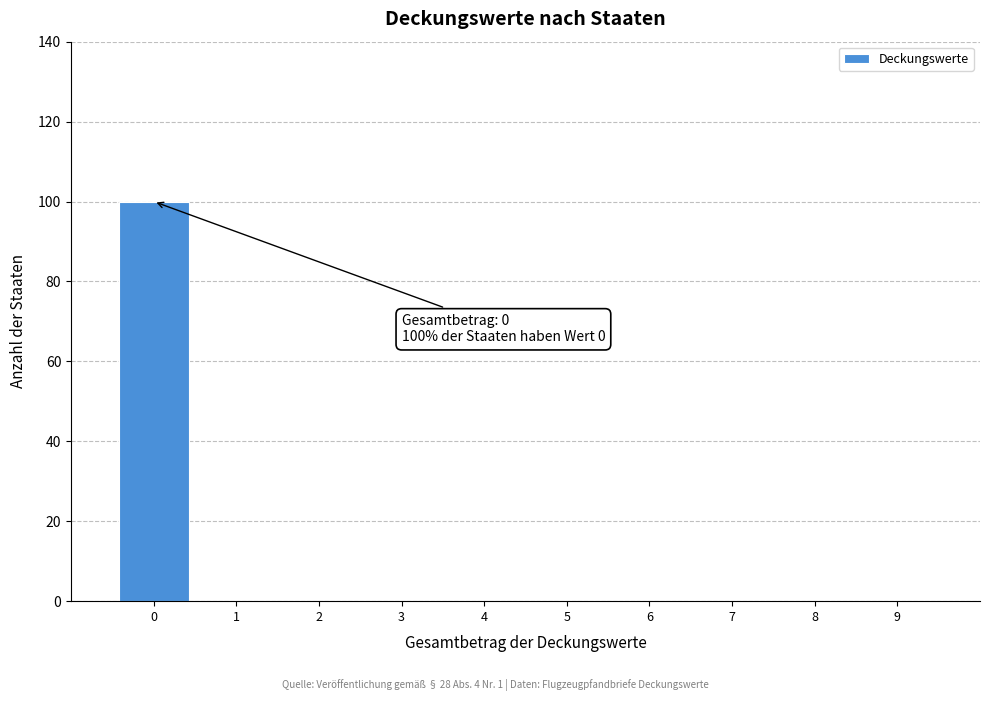

Over which range of the x-axis is the bar tallest?

-0.5 to 0.5